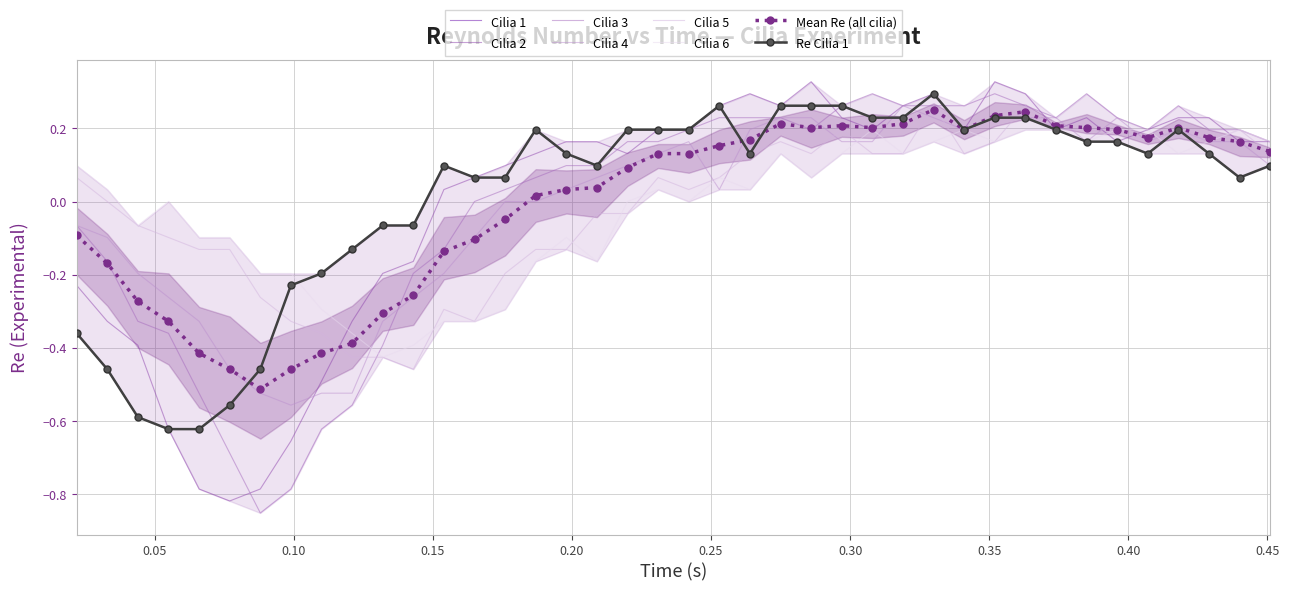

Between 0.15 and 0.40, which is larger?

0.40